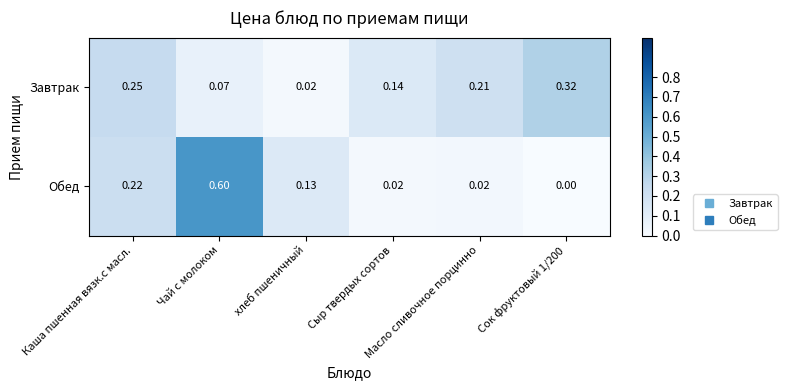

Which series has the largest total across all categories?

Завтрак